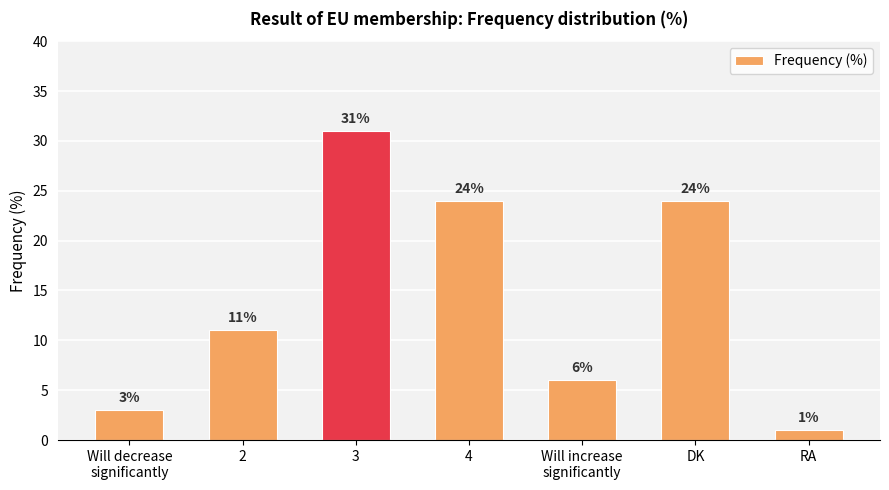

What is the label of the 3rd bar from the right?

Will increase
significantly